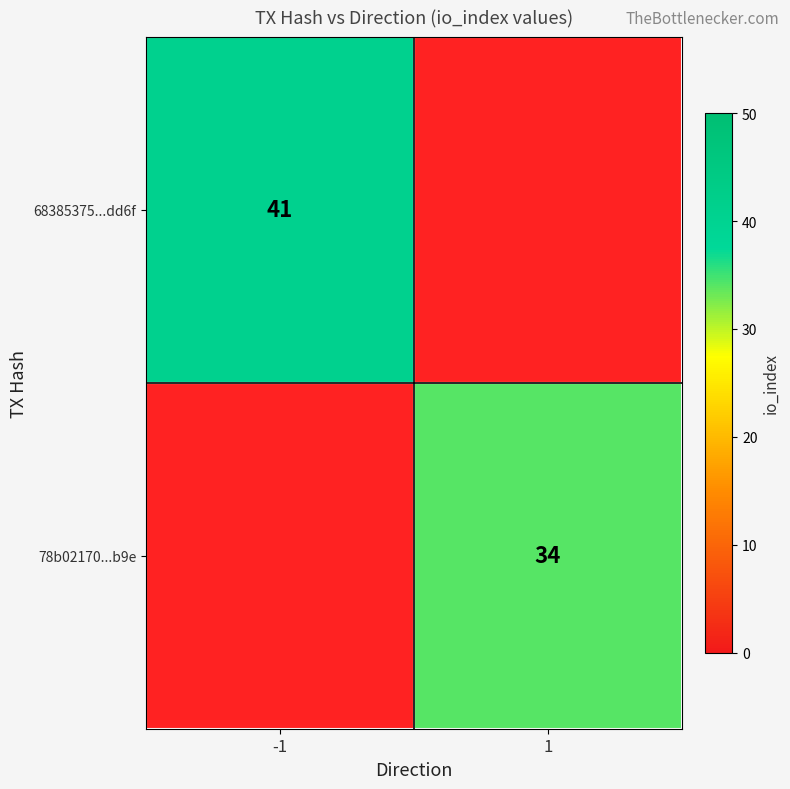

Is it true that 78b02170...b9e equals 34 at 1?

True